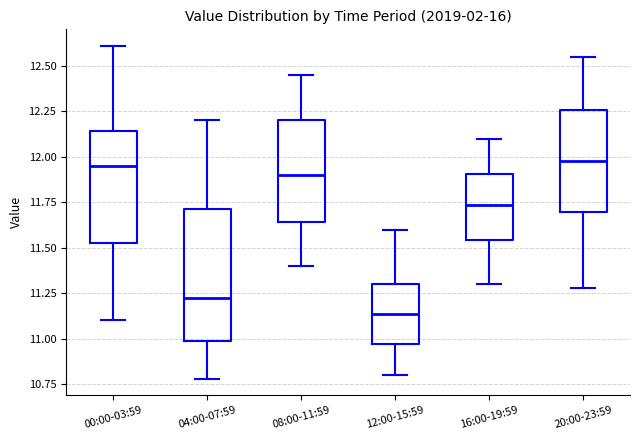

Where is the lower edge of the box for 12:00-15:59 on the y-axis? The values are not printed on the chart, so give them approximately, as read against the axis.

10.95